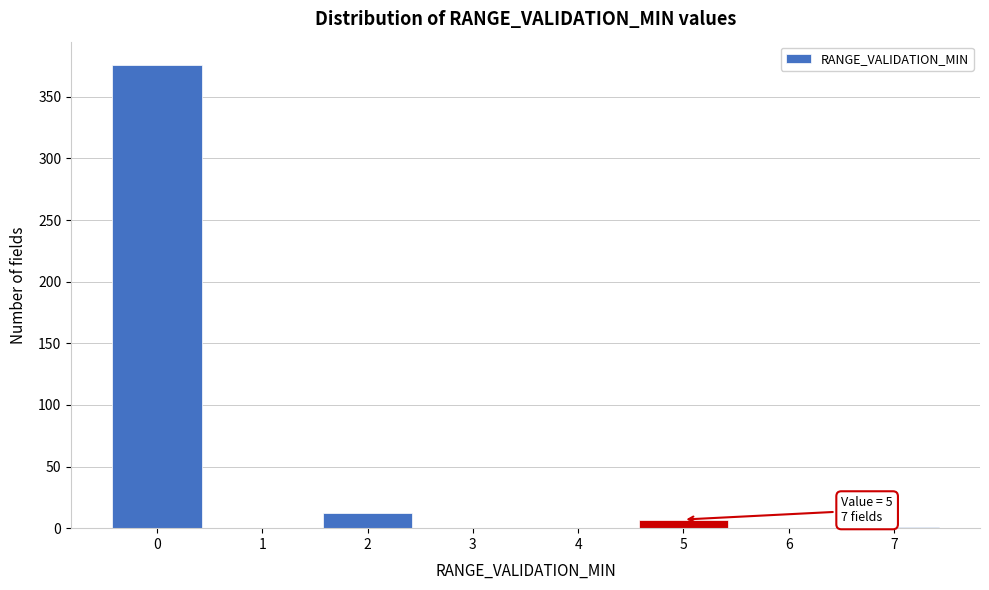

What is the maximum value shown in the chart?

376